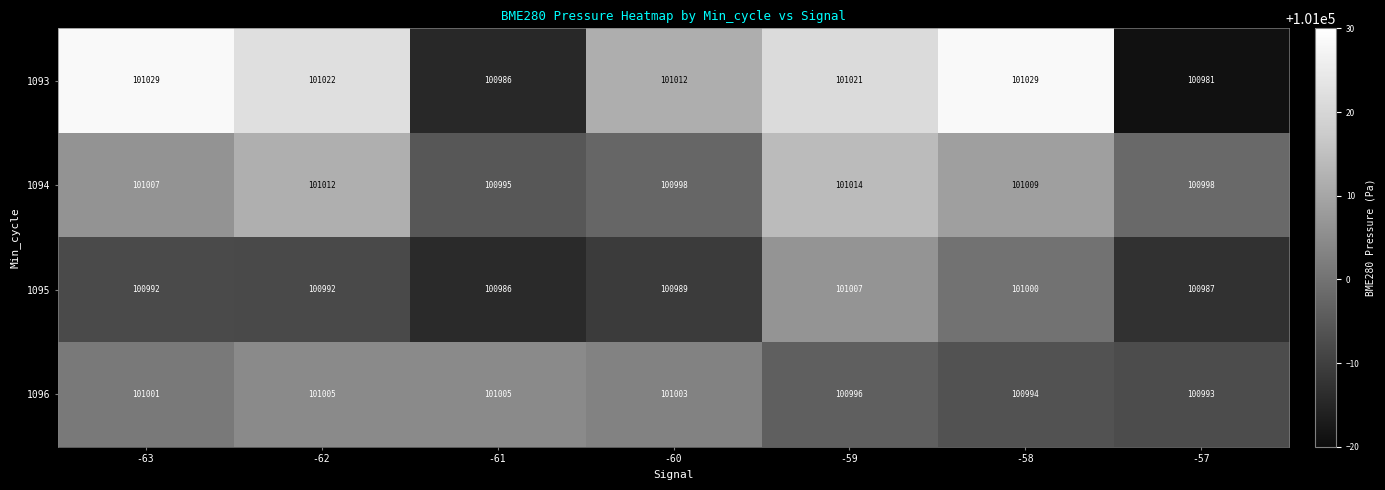

The value of 1095 at -63 is 38442. True or false?

False